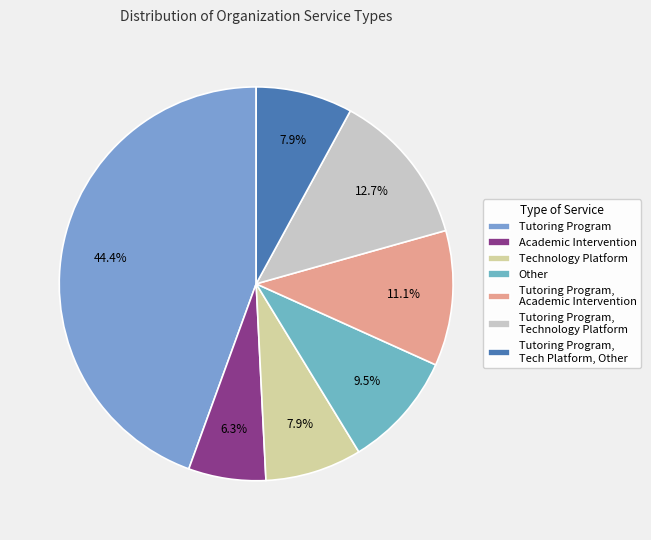

Does any single category account for the majority?

No